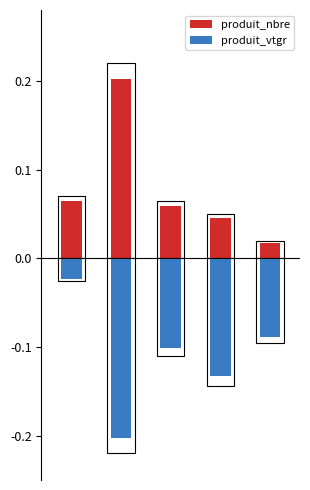

At how many categories does at least one series exceed 0?

5